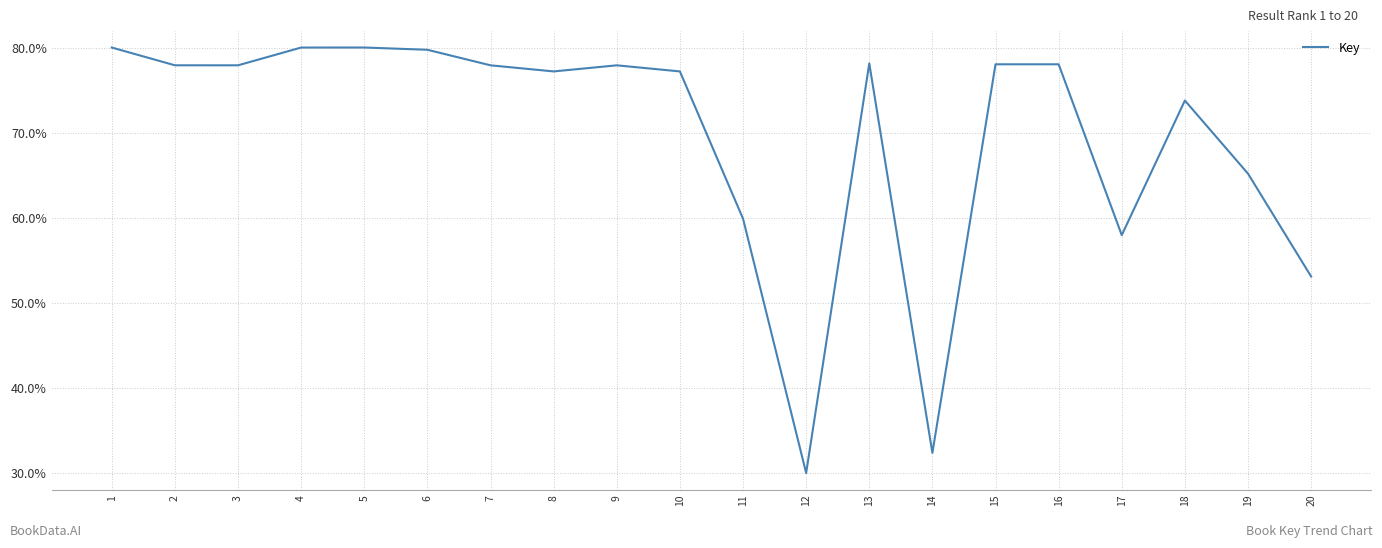

What is the difference between the maximum and minimum values?

50.0